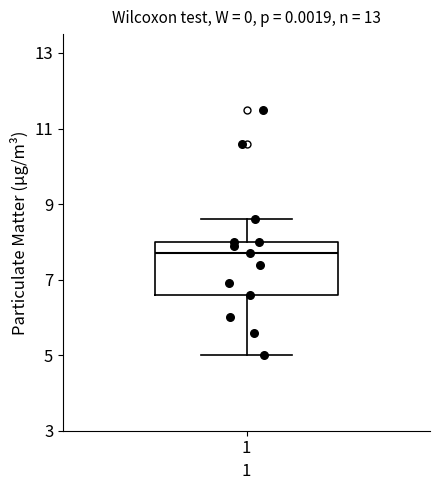

Transcribe this box plot: give where the median line is, the range the box spans, and where the two whiskers end, as read against the y-axis. The values are not printed on the chart, so give them approximately, as read against the axis.

median 7.8, box 6.6 to 8.0, whiskers 5.0 to 8.6